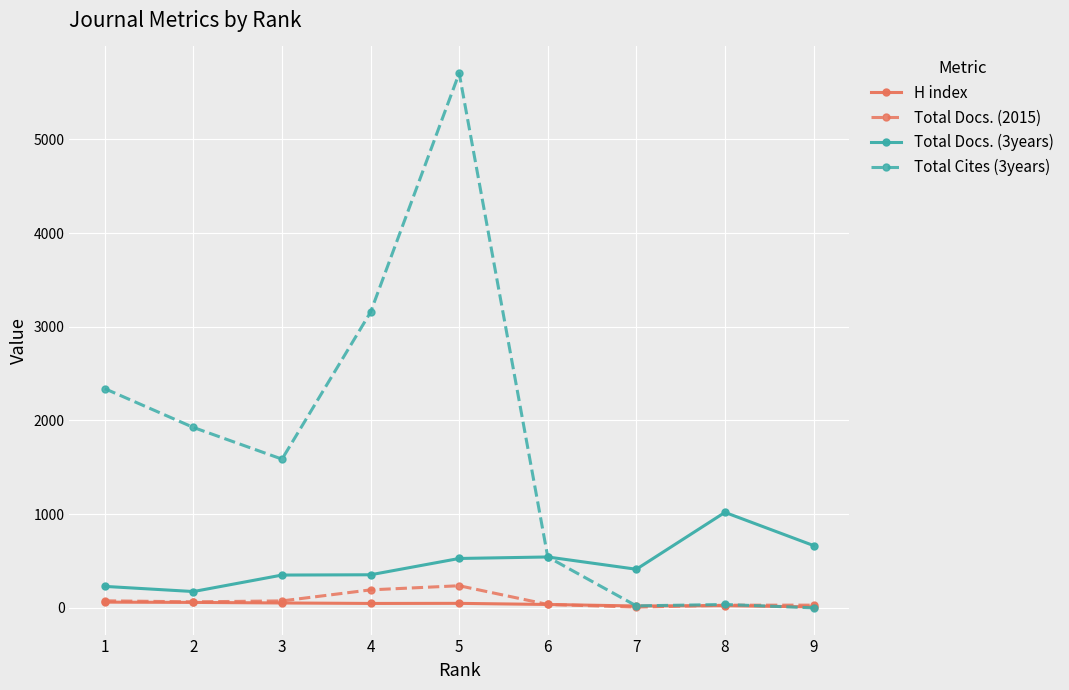

Which series has the widest spread of values?

Total Cites (3years)